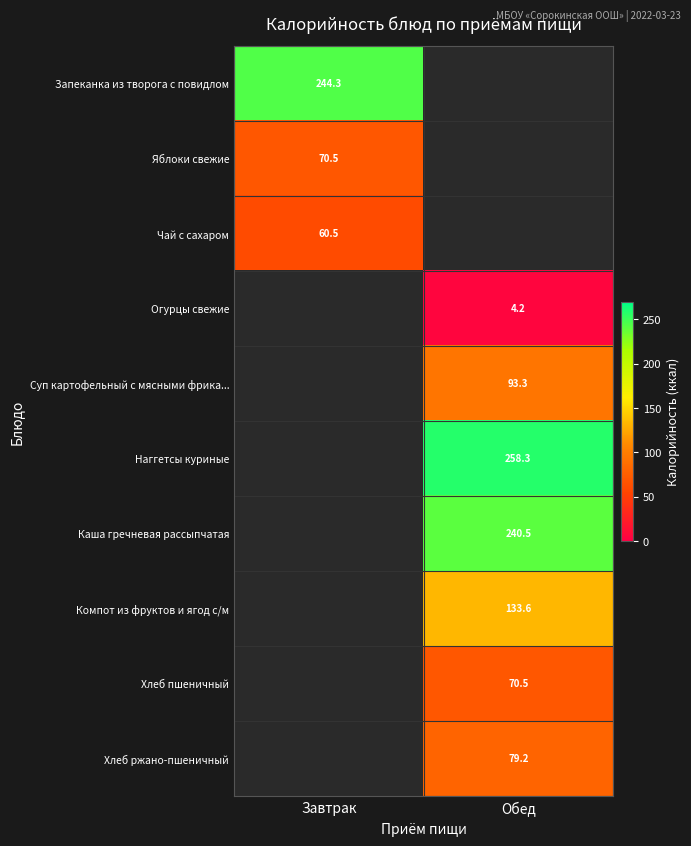

The Чай с сахаром series shows 60.5 at Завтрак. True or false?

True